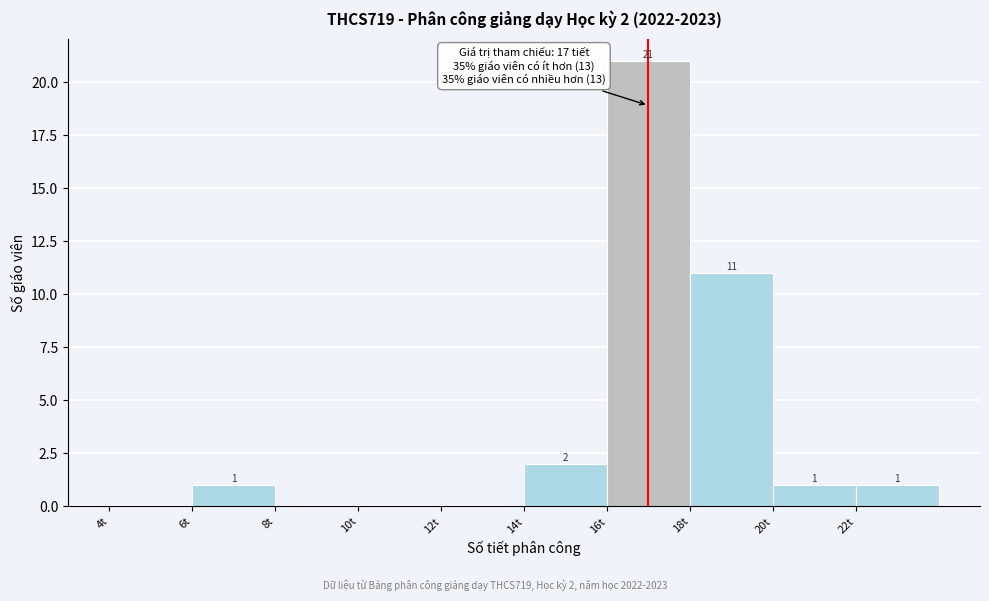

Over which range of the x-axis is the bar tallest?

16 to 18